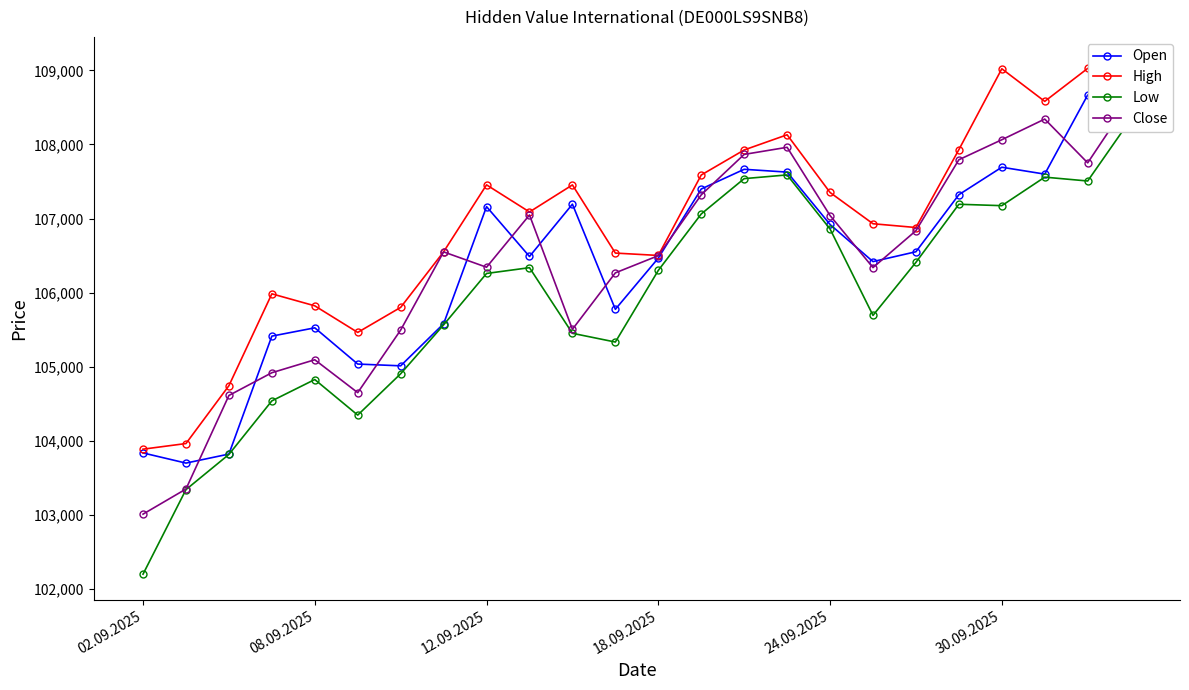

What is the minimum value shown in the chart?

102200